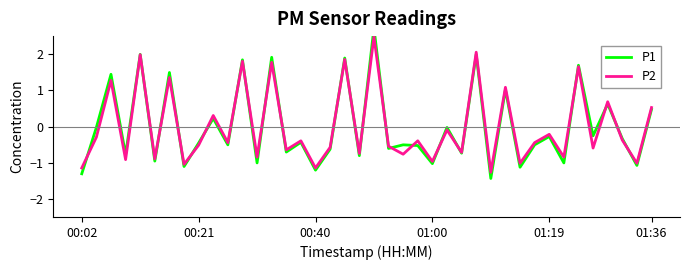

Which series has the largest total across all categories?

P1